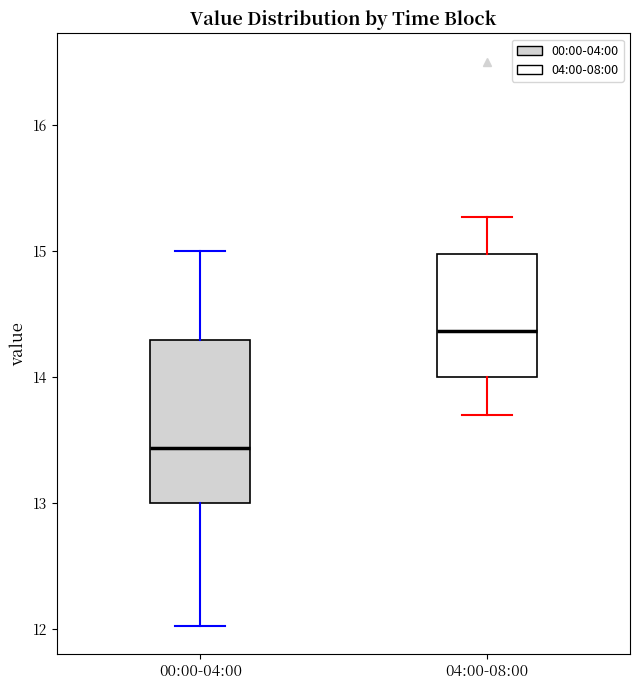

Where is the lower edge of the box for 04:00-08:00 on the y-axis? The values are not printed on the chart, so give them approximately, as read against the axis.

14.0